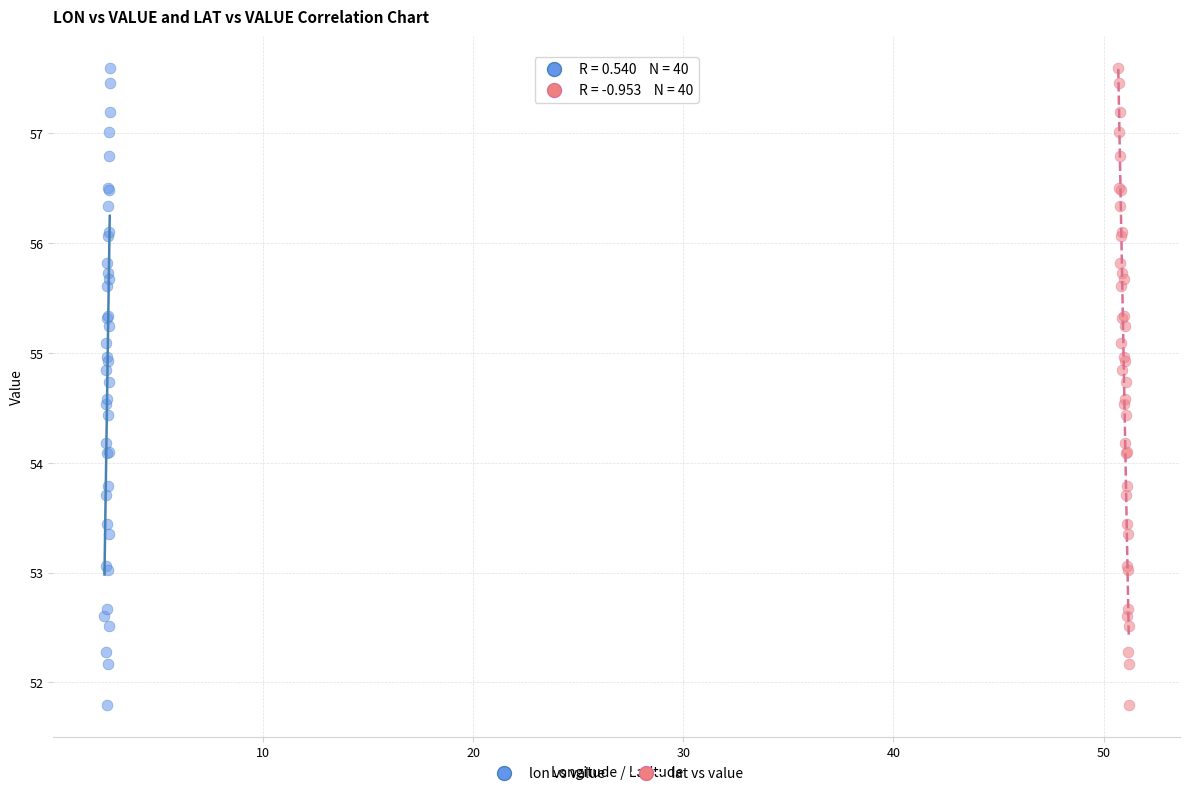

What are all the series names shown in the legend?

lon vs value, lat vs value